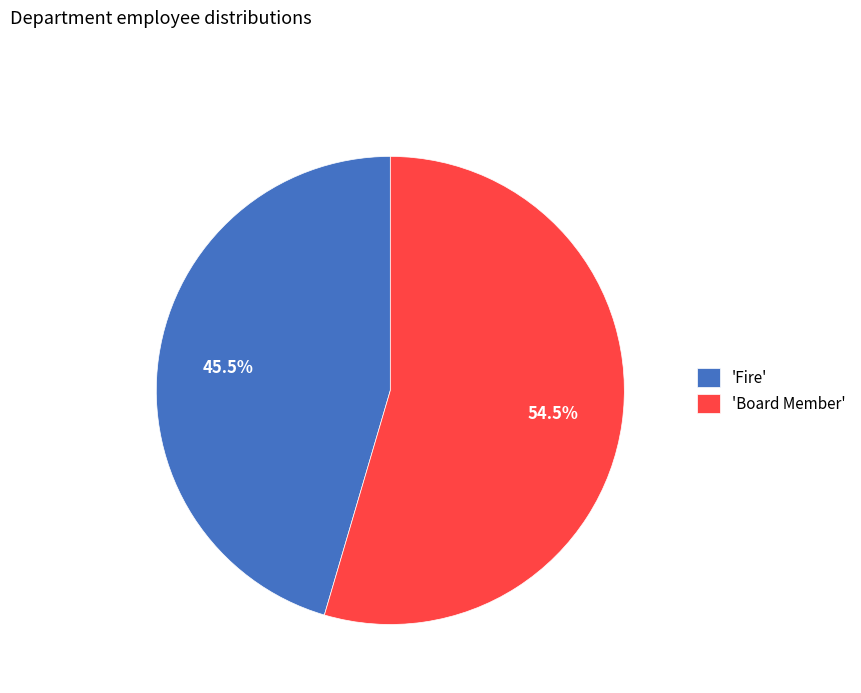

How many slices are in this pie chart?

2